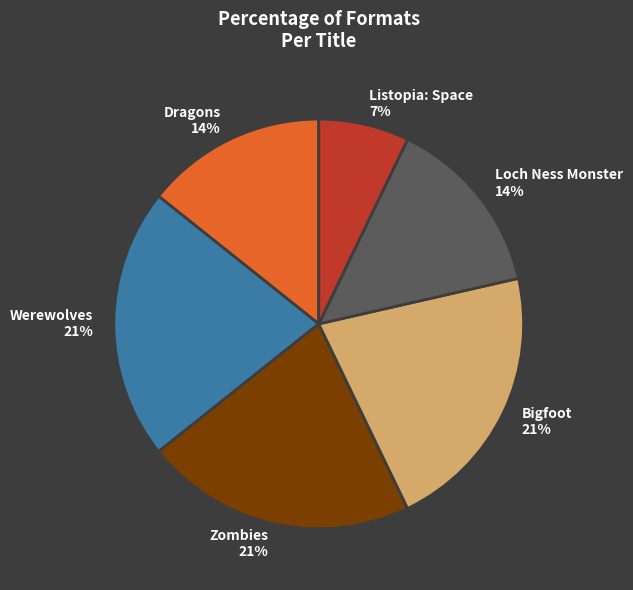

To the nearest percent, what is the difference between the largest and smallest slice percentages?

14%